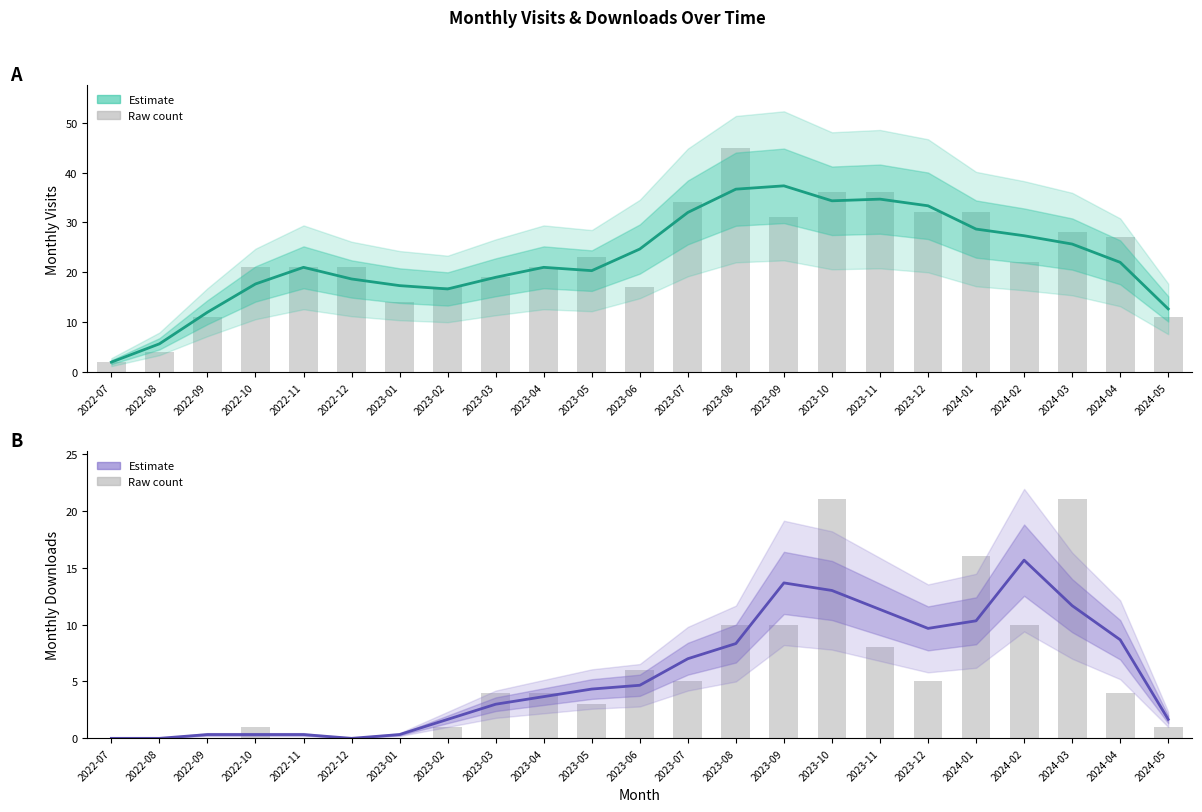

What is the label of the 6th bar from the right?

2023-12